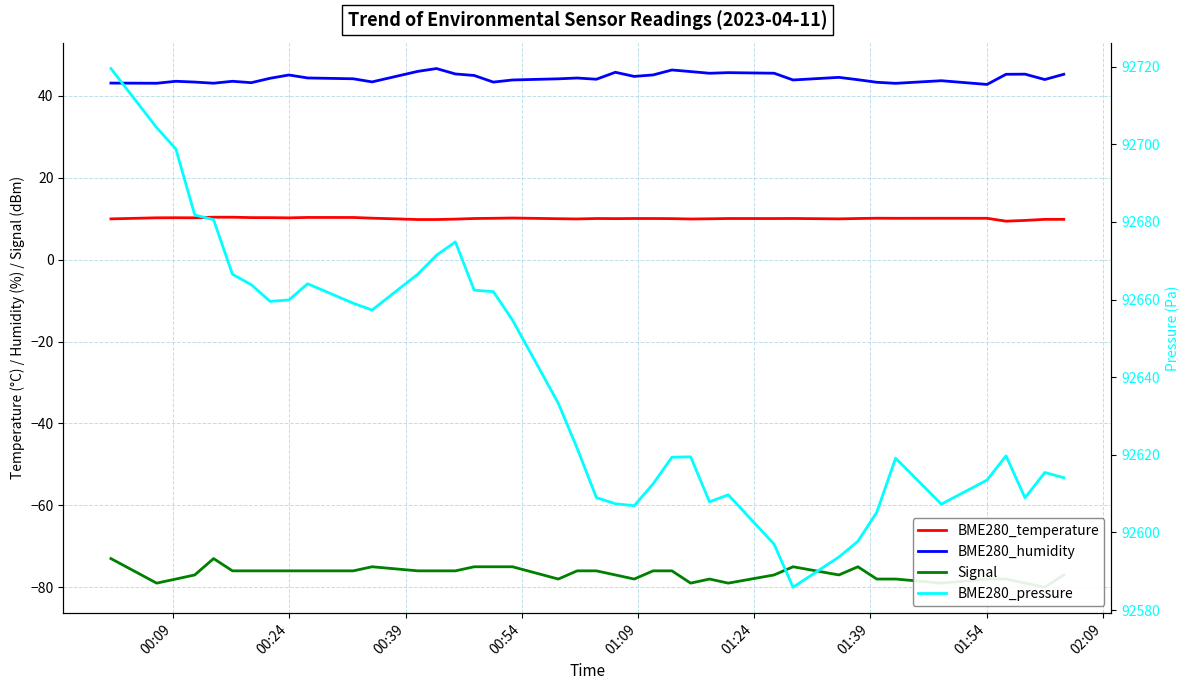

How many interior local peaks does the BME280_humidity series have?

11